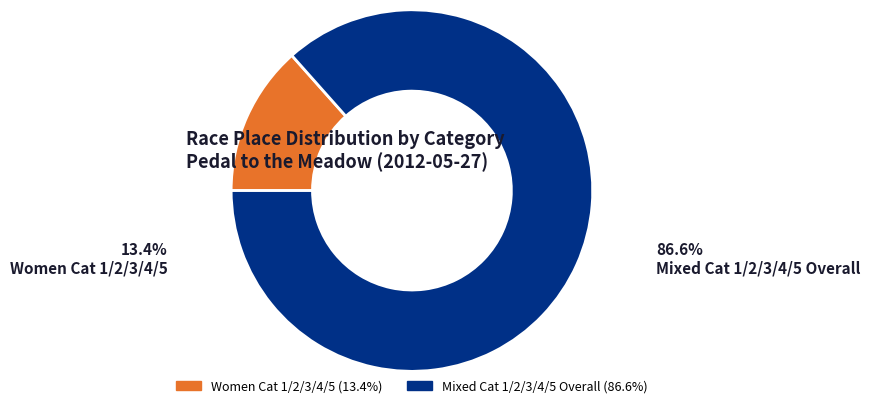

The Women Cat 1/2/3/4/5 slice represents 13% of the pie. True or false?

True